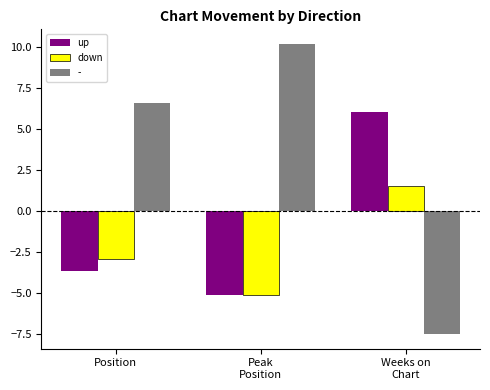

What is the label of the 3rd bar from the right?

Position